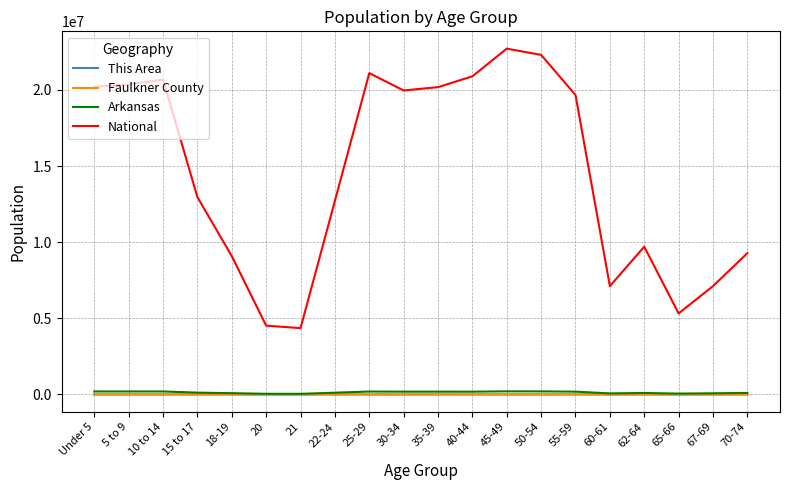

True or false: Arkansas and National intersect in this chart.

False